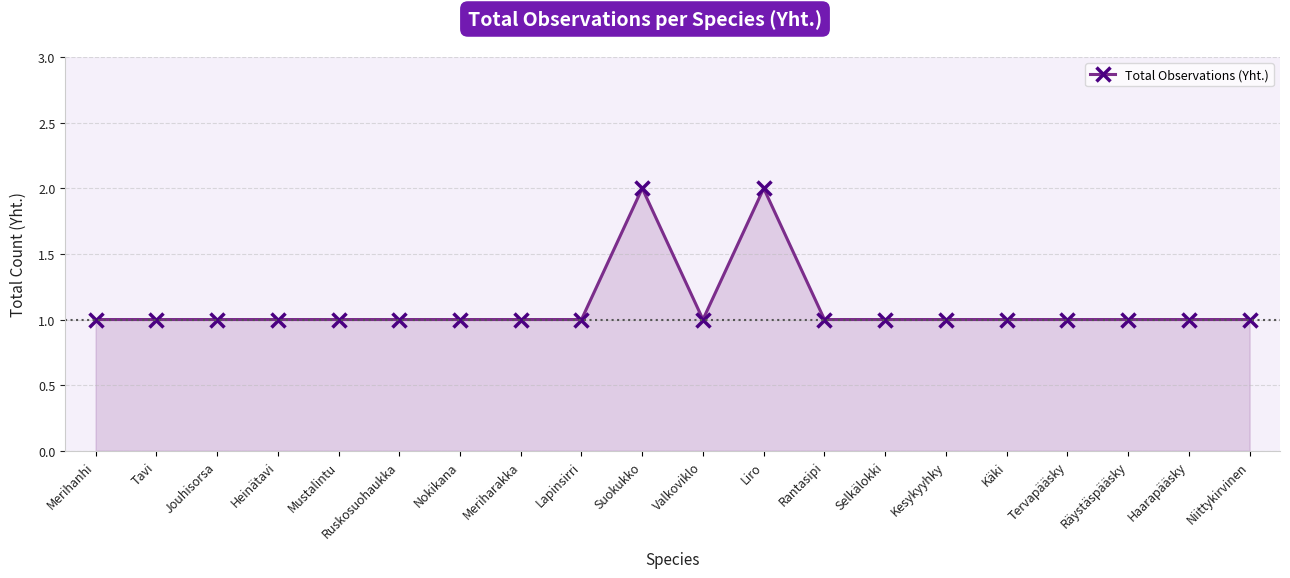

What is the ratio of the value at Nokikana to the value at Ruskosuohaukka?

1.0